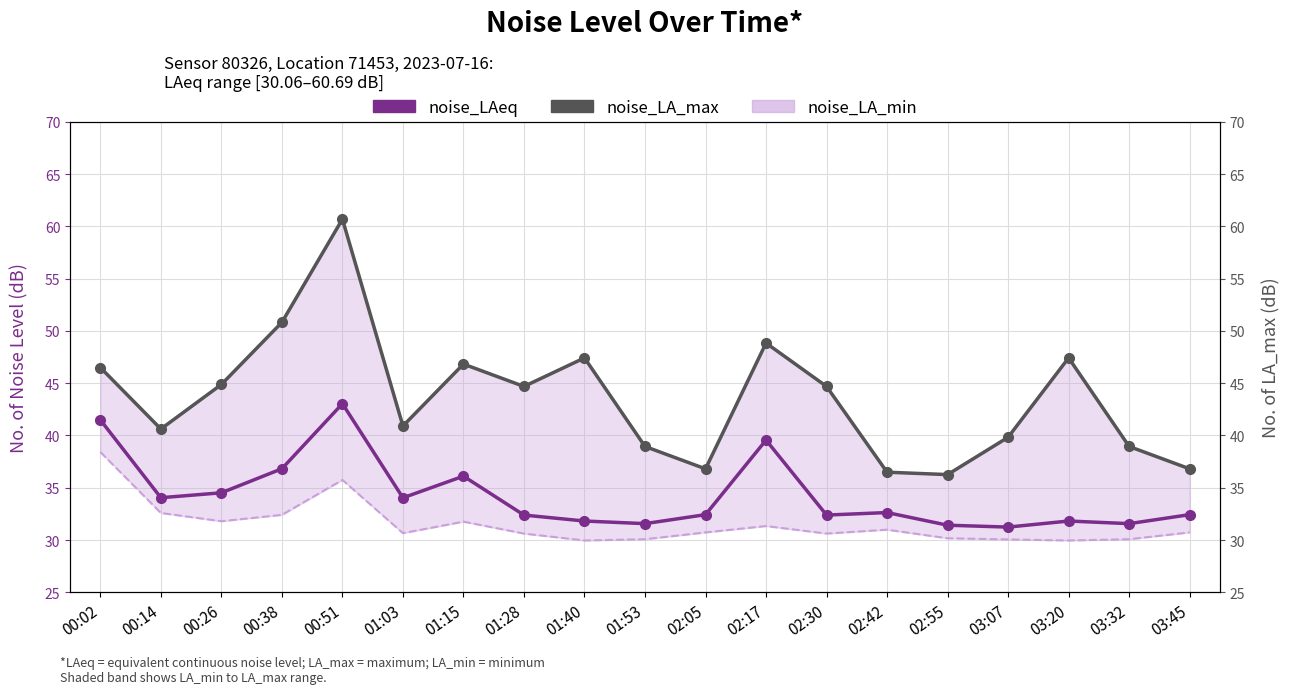

Reading right to left, transcribe all the data shown in this chart.

noise_LAeq: 03:45=32.4	03:32=31.6	03:20=31.8	03:07=31.2	02:55=31.4	02:42=32.6	02:30=32.4	02:17=39.6	02:05=32.4	01:53=31.6	01:40=31.8	01:28=32.4	01:15=36.1	01:03=34.0	00:51=43.0	00:38=36.8	00:26=34.5	00:14=34.0	00:02=41.5
noise_LA_min: 03:45=30.7	03:32=30.1	03:20=30.0	03:07=30.1	02:55=30.2	02:42=31.0	02:30=30.6	02:17=31.3	02:05=30.7	01:53=30.1	01:40=30.0	01:28=30.6	01:15=31.8	01:03=30.7	00:51=35.8	00:38=32.4	00:26=31.8	00:14=32.6	00:02=38.4
noise_LA_max: 03:45=36.8	03:32=39.0	03:20=47.4	03:07=39.8	02:55=36.3	02:42=36.5	02:30=44.7	02:17=48.8	02:05=36.8	01:53=39.0	01:40=47.4	01:28=44.7	01:15=46.8	01:03=40.9	00:51=60.7	00:38=50.8	00:26=44.9	00:14=40.6	00:02=46.5